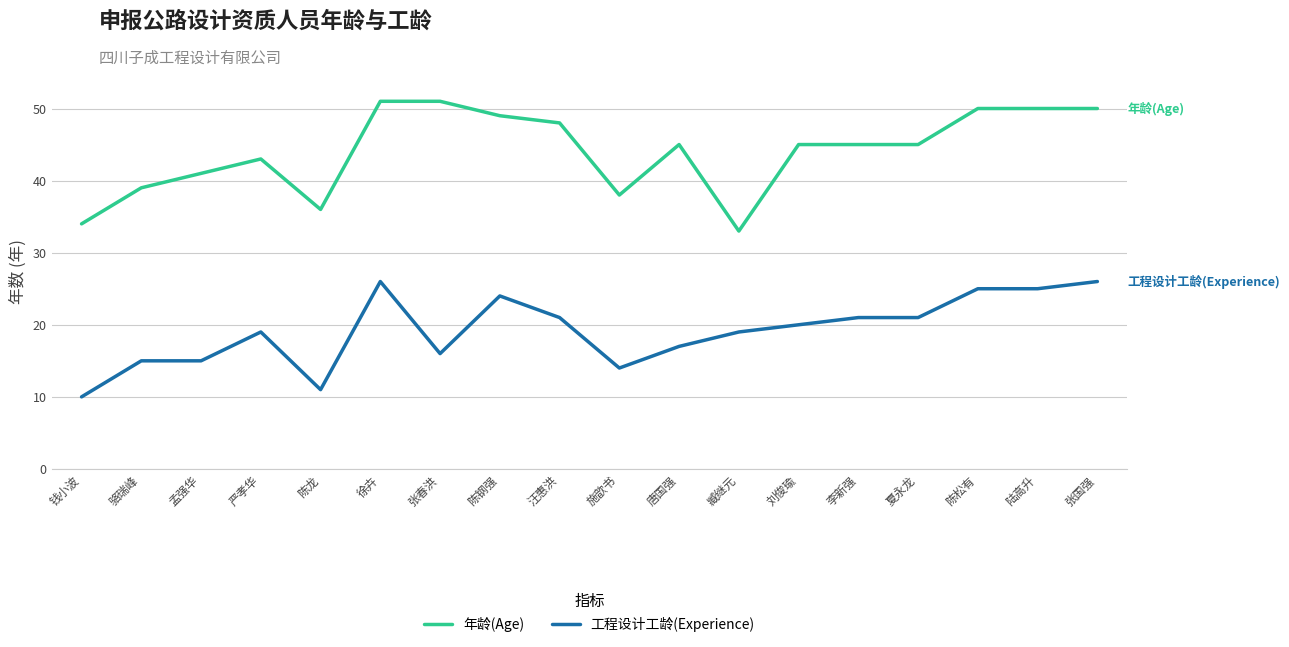

Is it true that 工程设计工龄(Experience) equals 15 at 骆瑞峰?

True